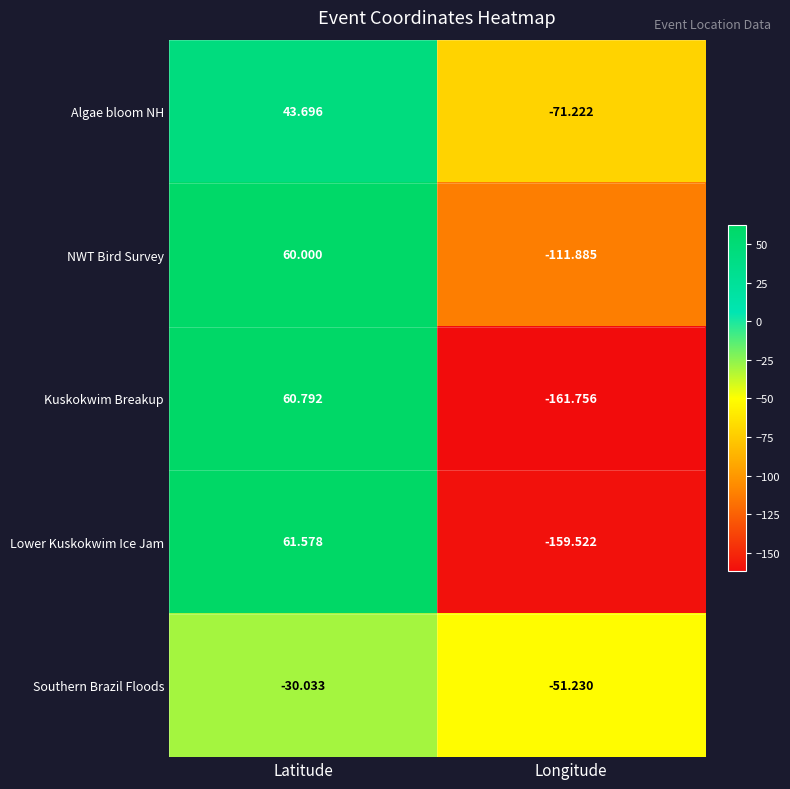

Which series changed the most between Latitude and Longitude?

Kuskokwim Breakup